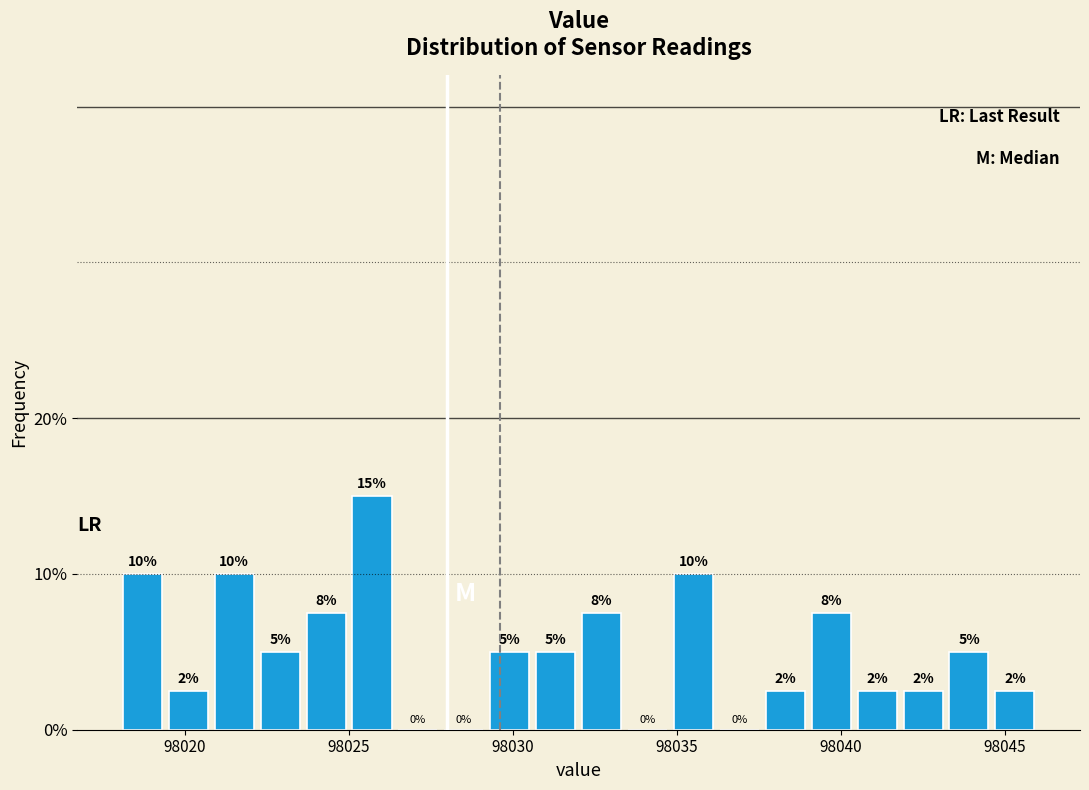

Read against the x-axis, roughly where is the centre of the tallest bar?

98025.5